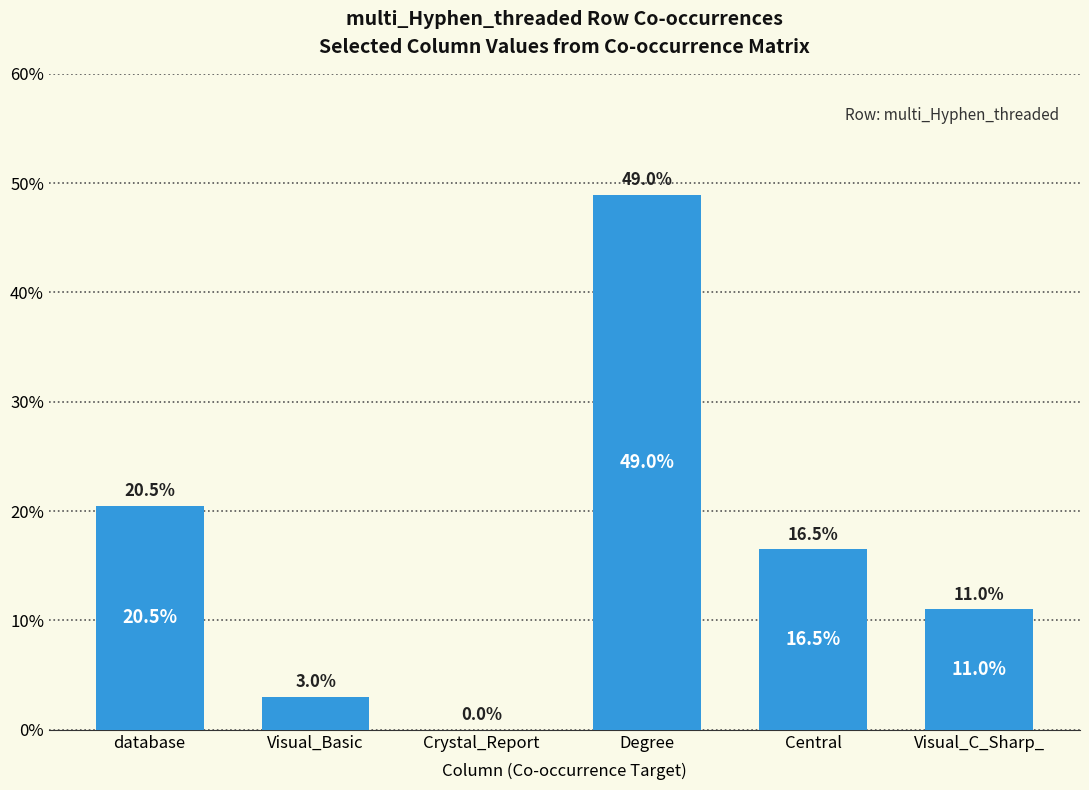

Reading right to left, transcribe all the data shown in this chart.

11.0	16.5	49.0	0.0	3.0	20.5